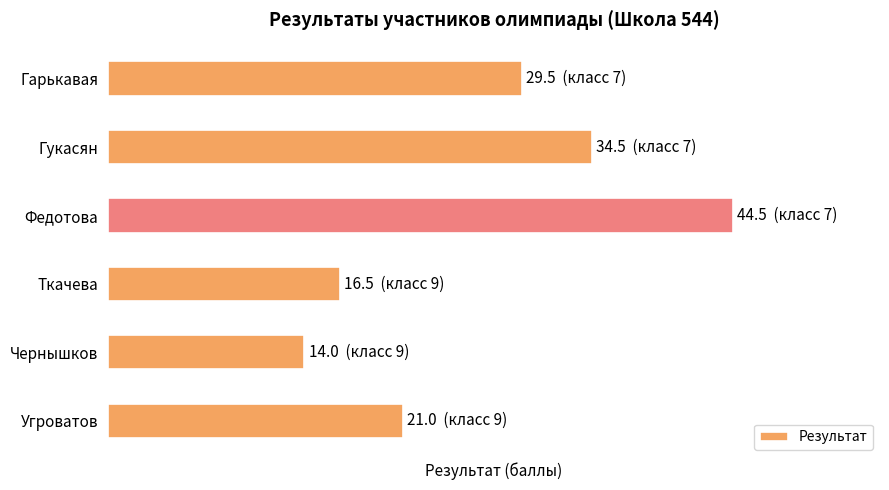

Rank the categories by value from highest to lowest.

Федотова, Гукасян, Гарькавая, Угроватов, Ткачева, Чернышков